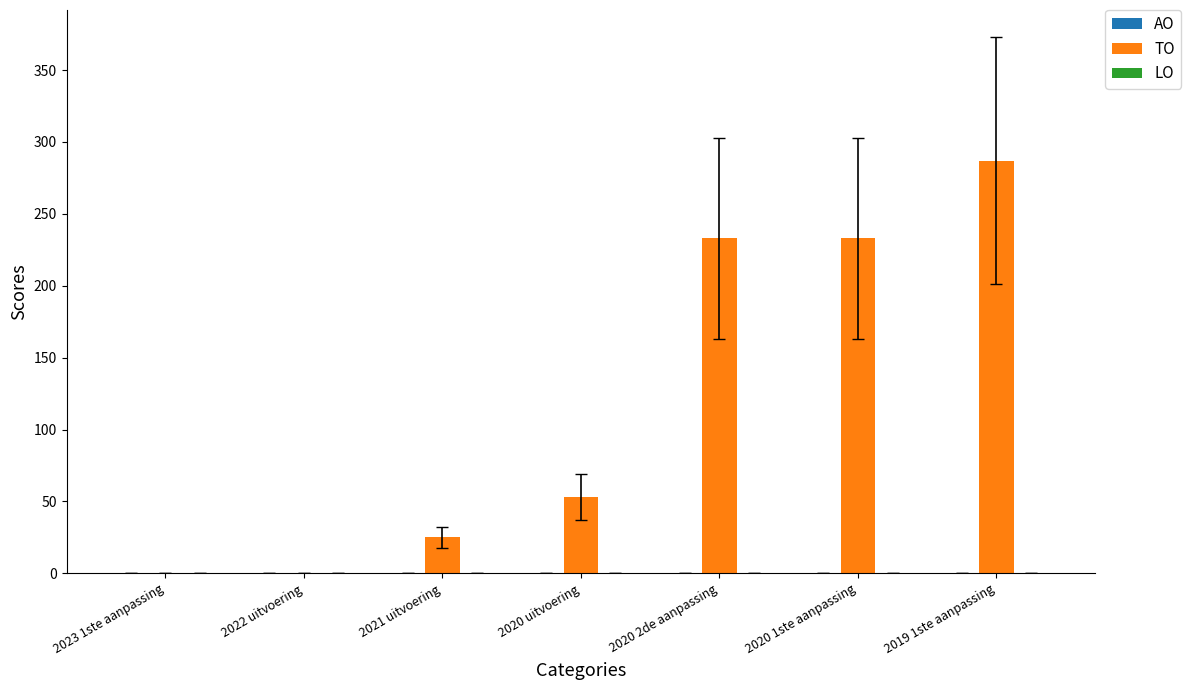

The value at 2021 uitvoering is 25. True or false?

True